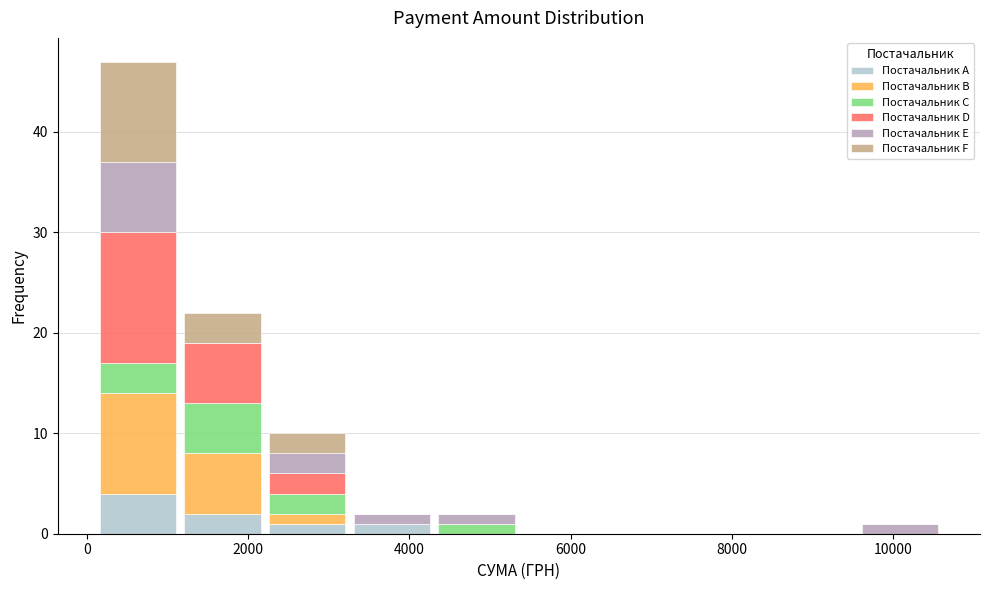

Reading left to right, transcribe this chart: for each stacked bar, give the range it covers on the x-axis and its total height. Neither the bar edges nor the heights are printed on the chart, so give them approximately, as read against the axes.

200 to 1200: 47
1200 to 2200: 22
2200 to 3200: 10
3200 to 4400: 2
4400 to 5400: 2
5400 to 6400: 0
6400 to 7400: 0
7400 to 8600: 0
8600 to 9600: 0
9600 to 10600: 1